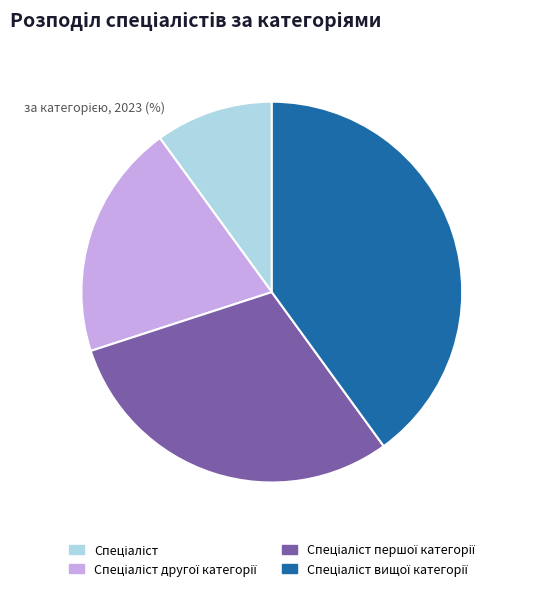

Is there a majority slice in this chart?

No